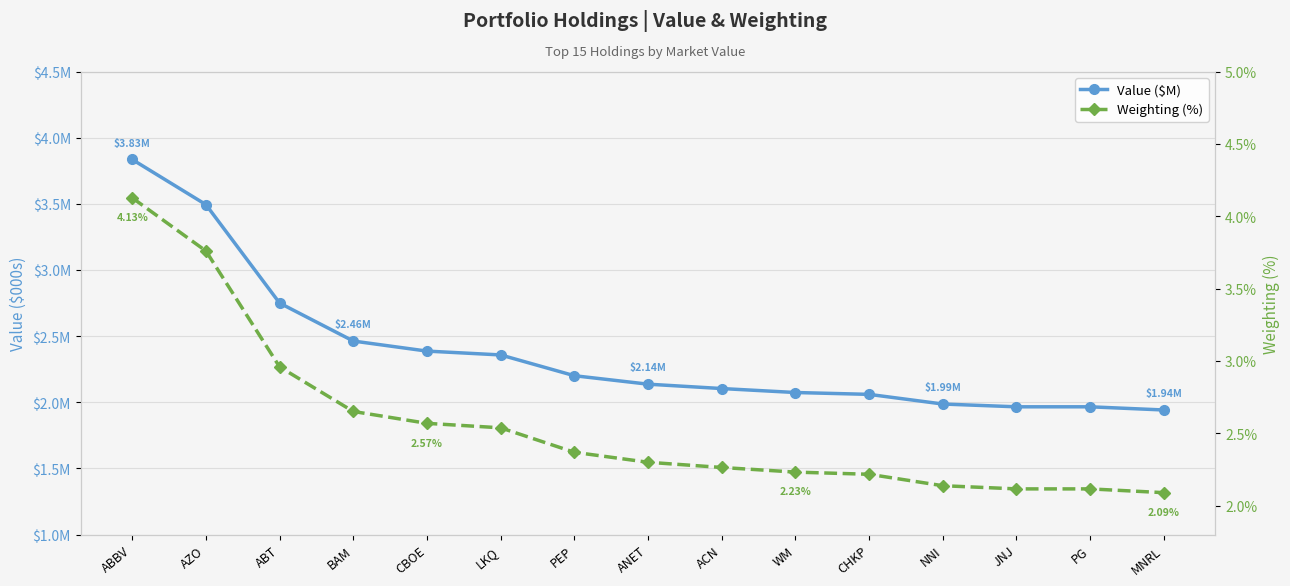

True or false: Value ($M) has a value of 2.1 at CHKP.

True